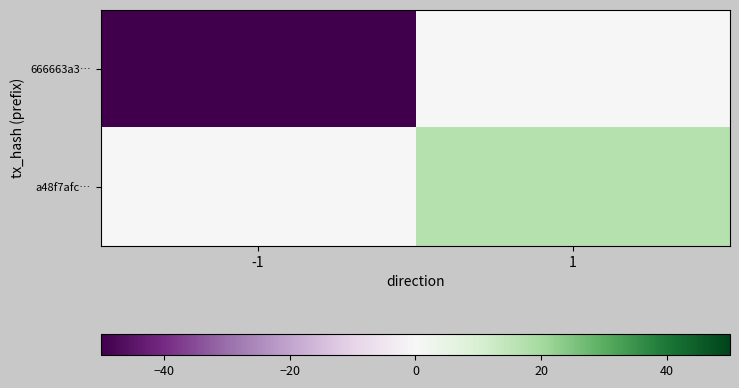

Between -1 and 1, which is larger?

1